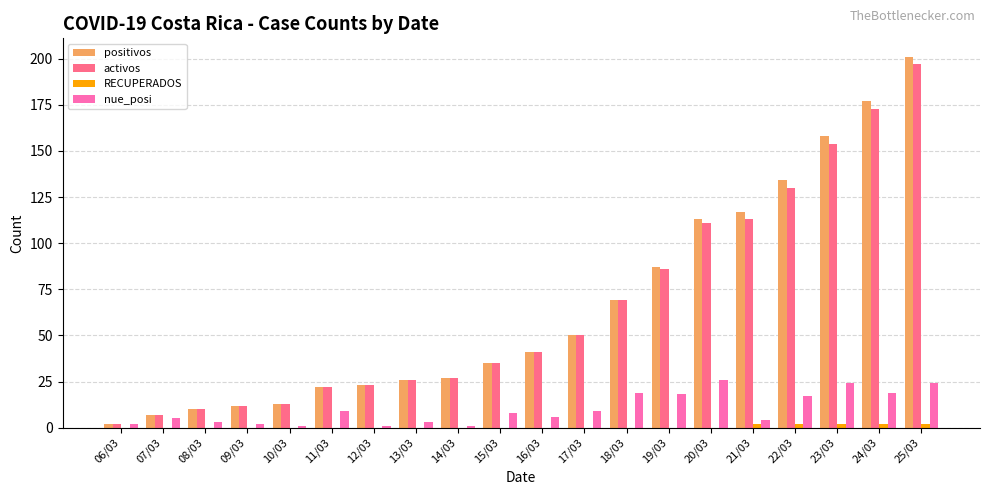

Which category has the highest value in the activos series?

25/03